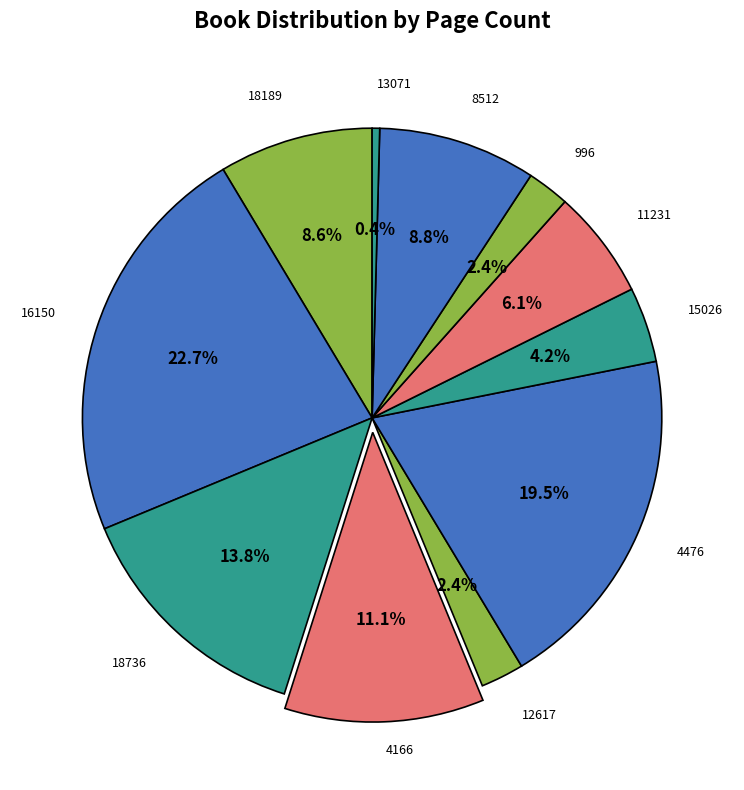

Between 11231 and 4476, which is larger?

4476